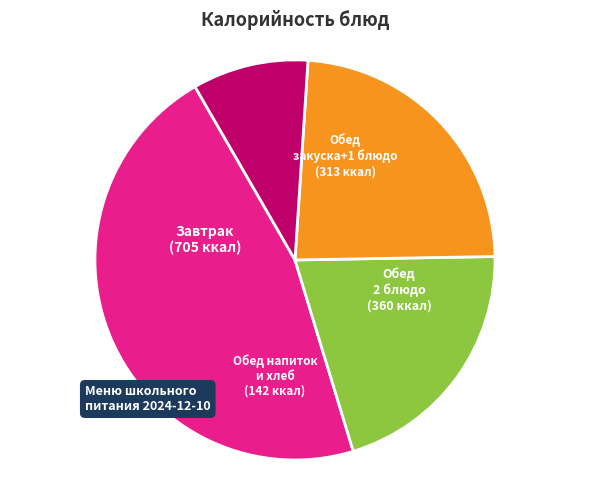

Is there any slice that represents more than half of the pie?

No